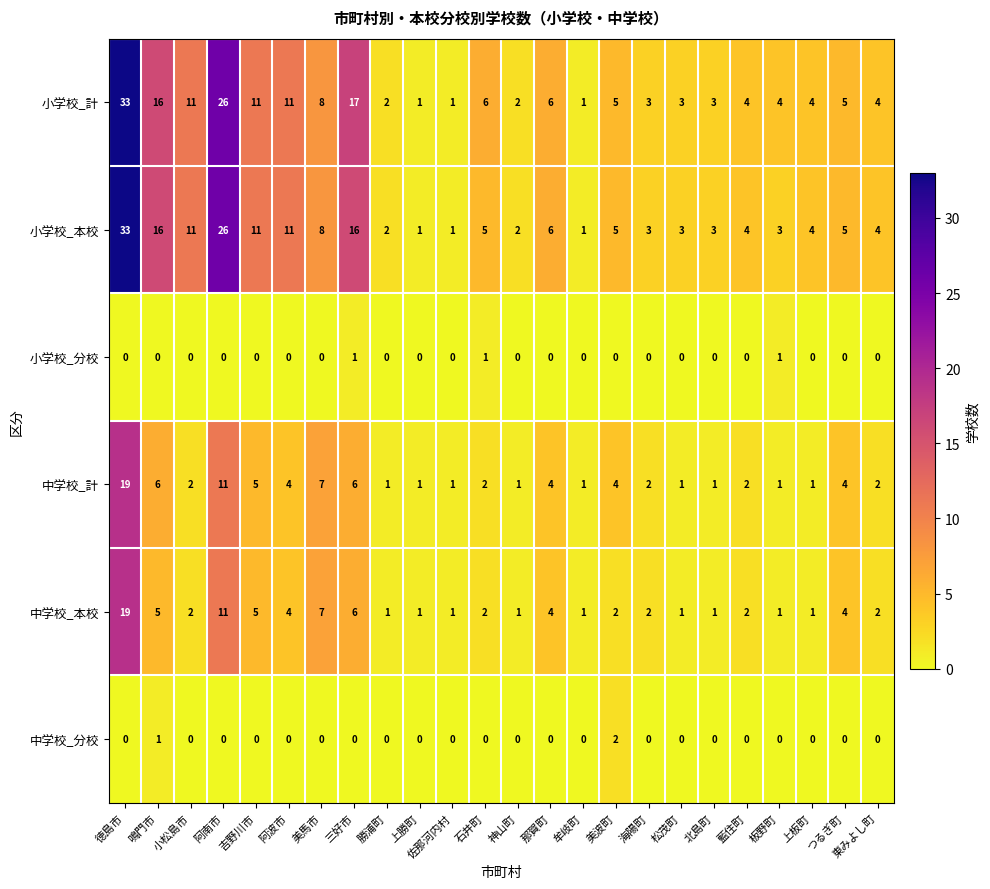

What is the sum of all 小学校_分校 values?

3